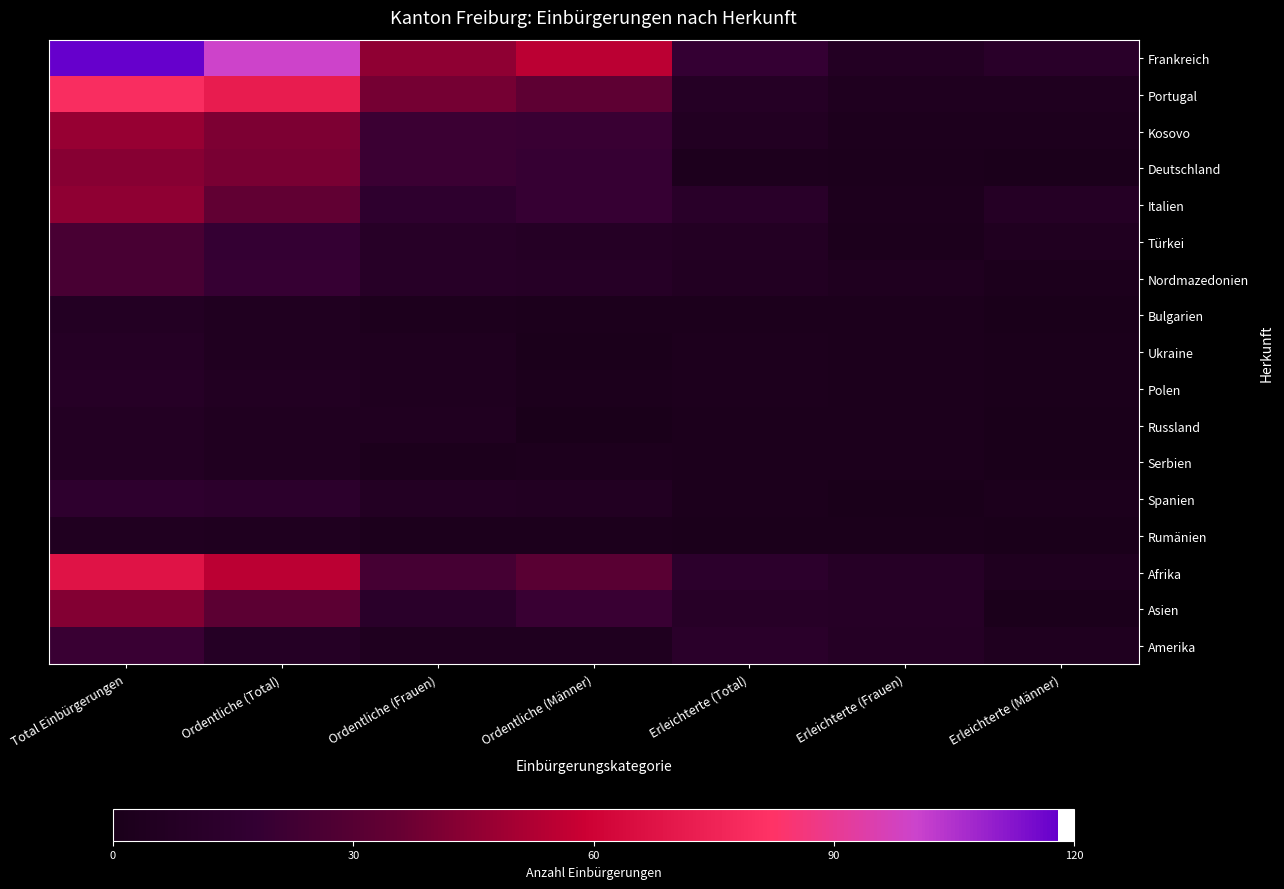

What is the spread (max minus min) of values at Ordentliche (Frauen)?

43